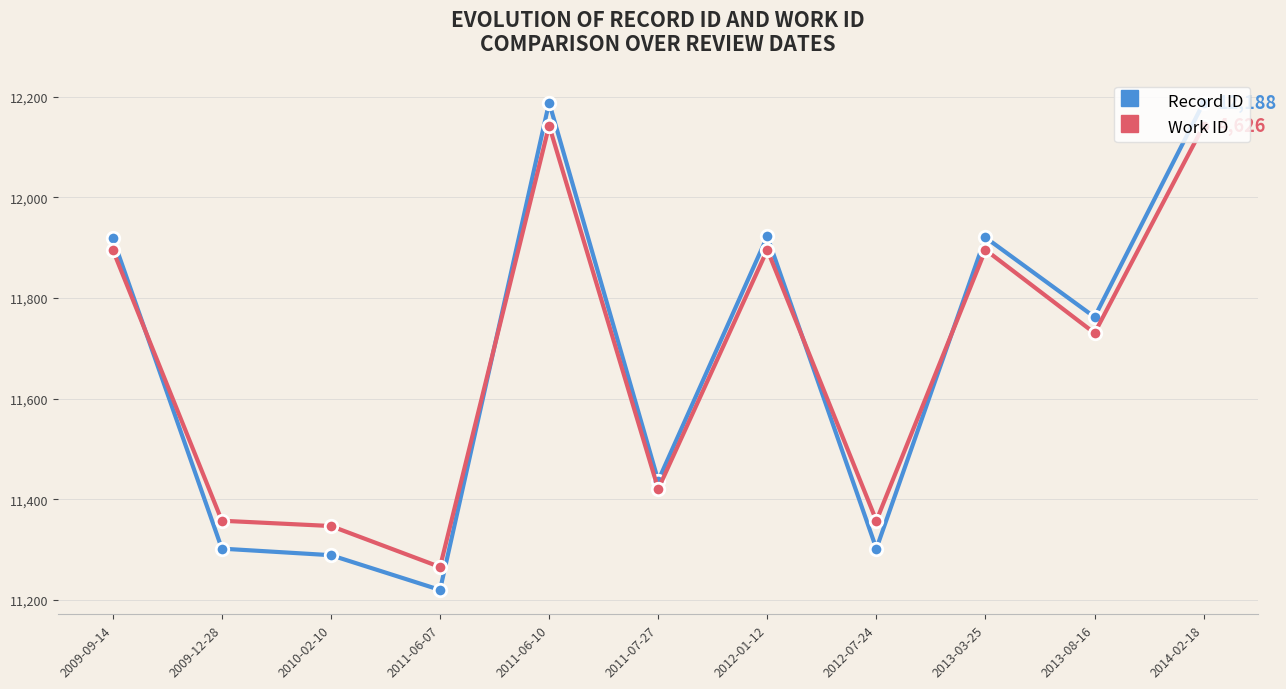

What is the difference between the maximum and minimum values in the Work ID series?

876.7